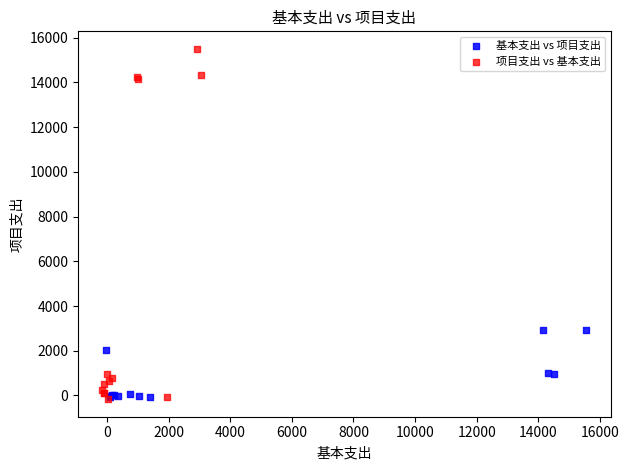

Which series reaches the maximum Y coordinate?

项目支出 vs 基本支出